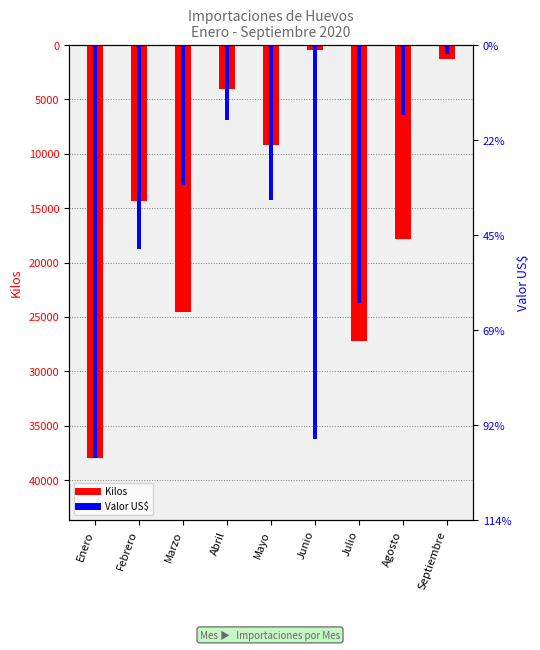

How many values in the Valor US$ series are below -14223?

5